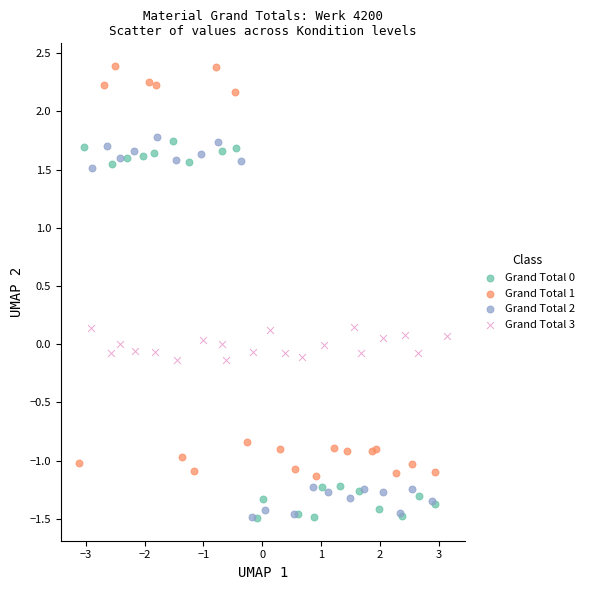

Which series has the largest Y range (max minus min)?

Grand Total 1